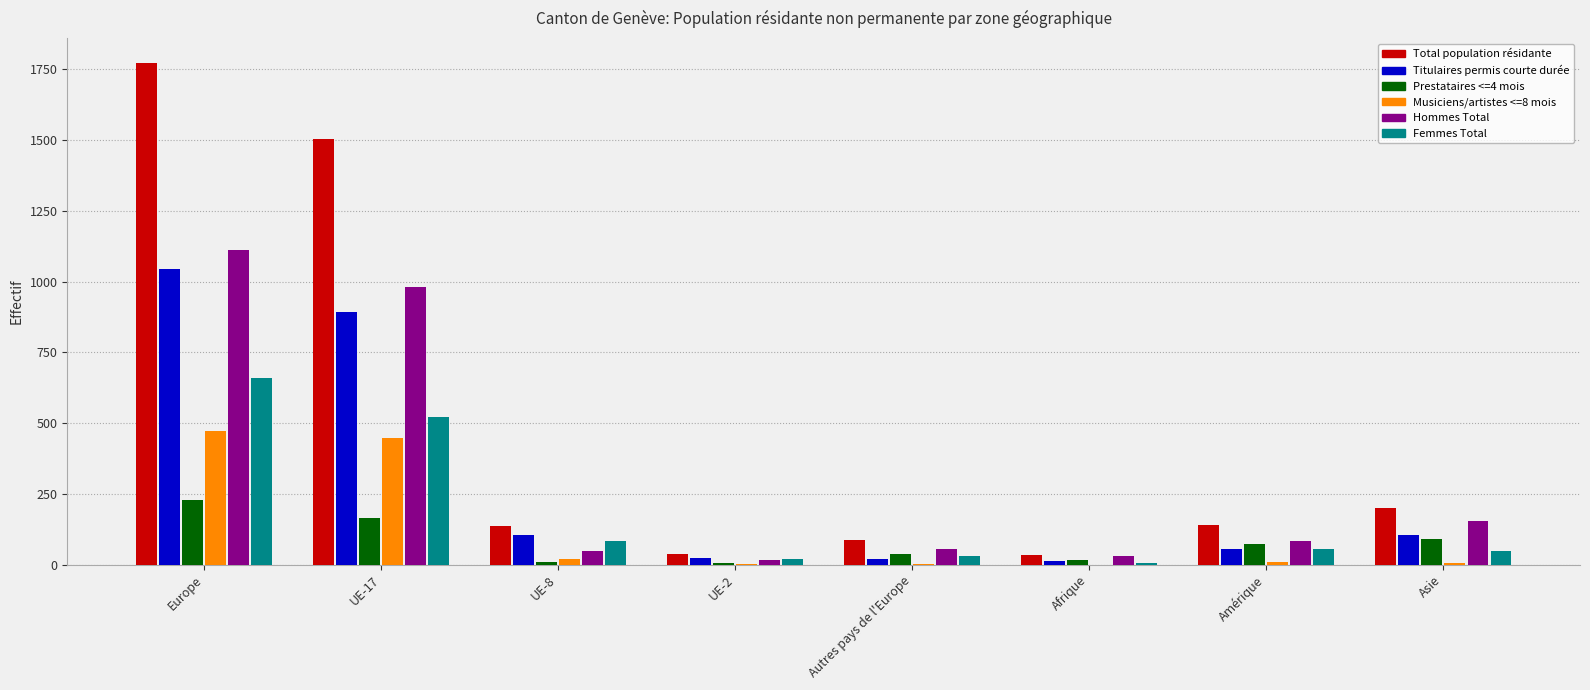

Which series has the largest total across all categories?

Total population résidante